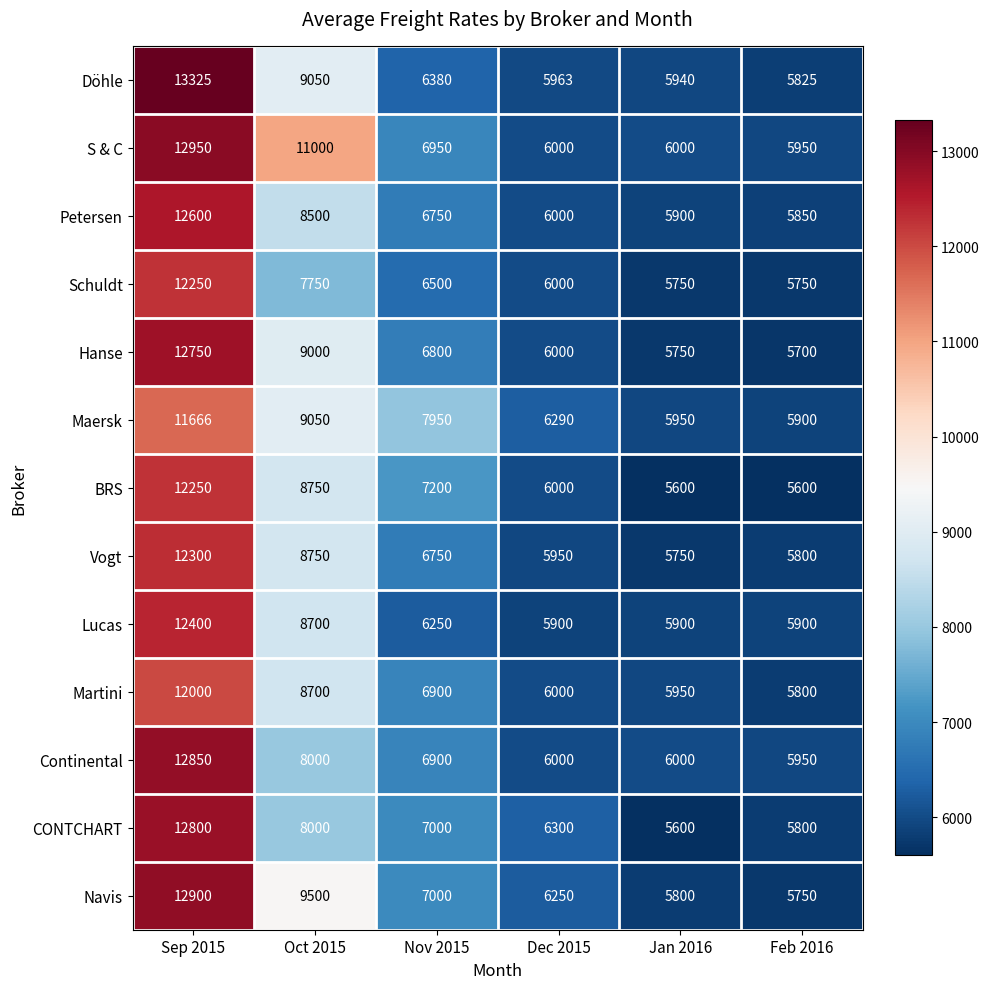

What is the approximate value of Martini at Nov 2015, to the nearest 100?

6900